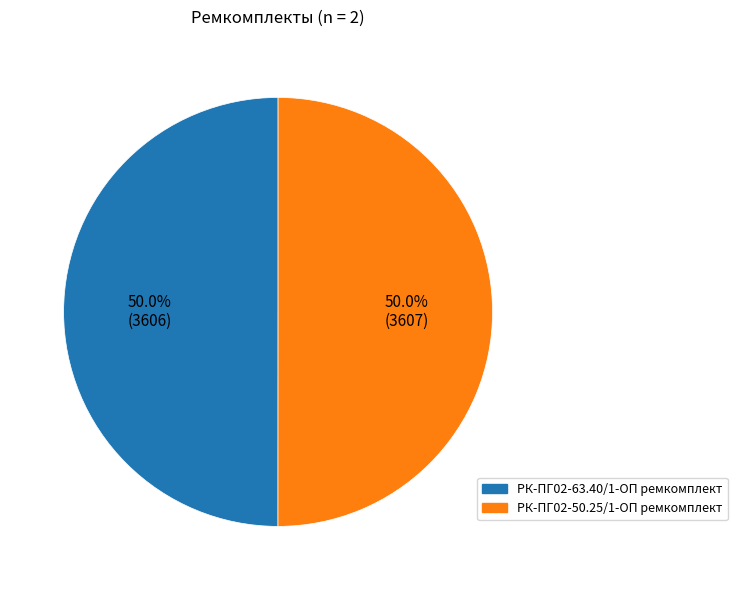

Combined, what portion of the pie is РК-ПГ02-50.25/1-ОП ремкомплект and РК-ПГ02-63.40/1-ОП ремкомплект?

100.0%